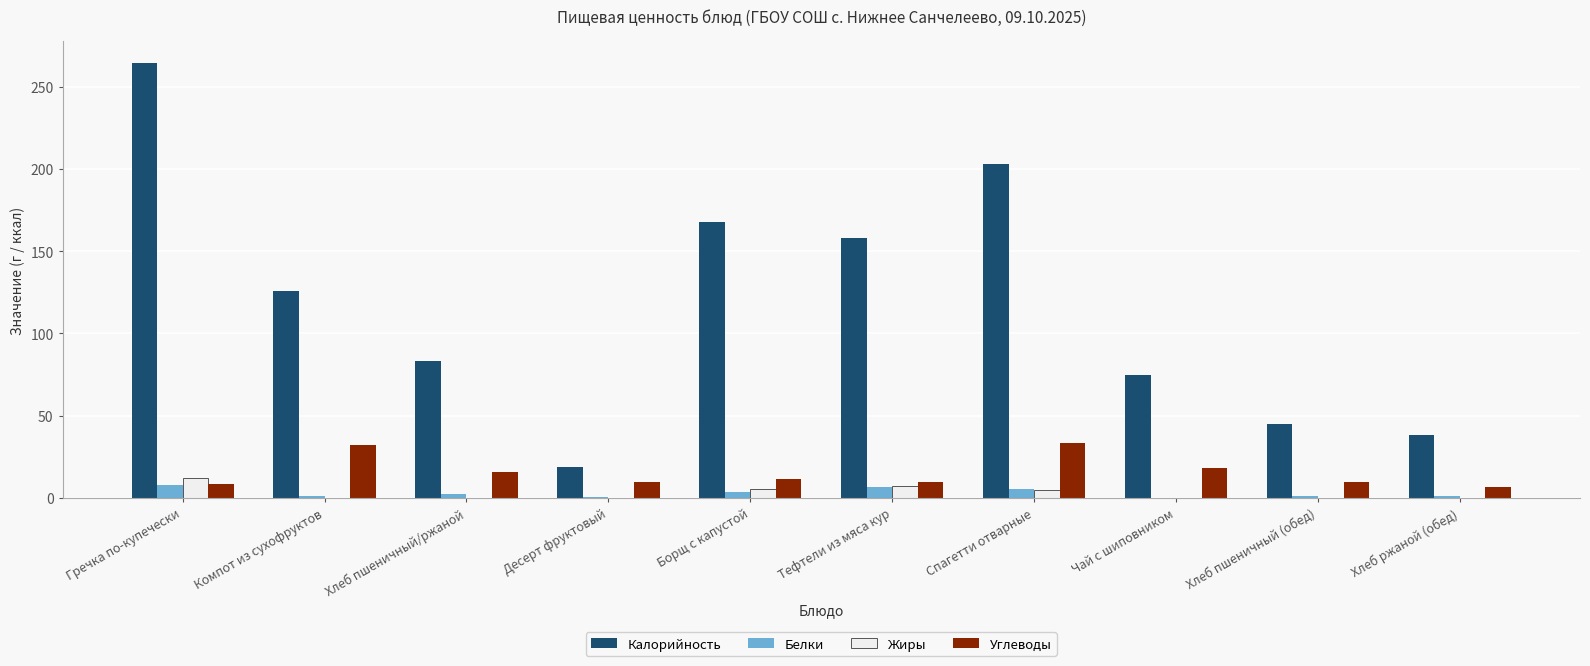

Is the value of Белки at Чай с шиповником greater than the value of Углеводы at Гречка по-купечески?

No